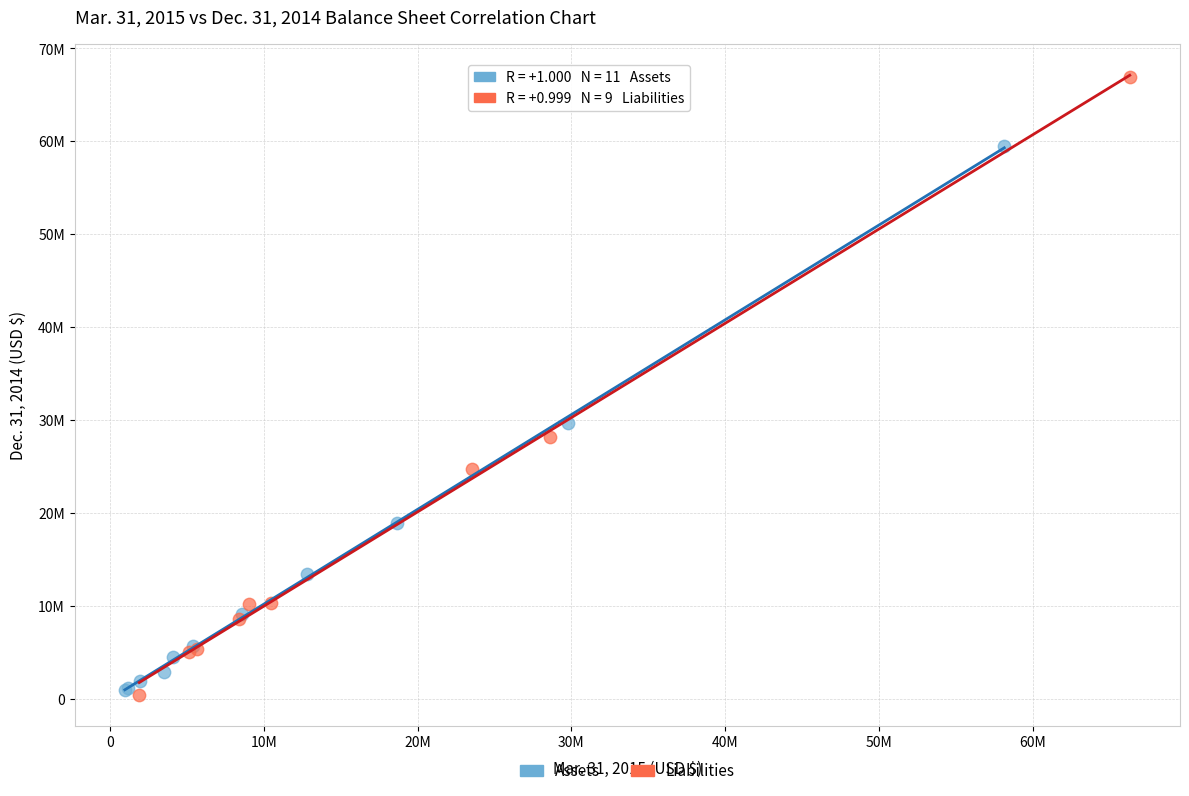

What are all the series names shown in the legend?

Assets, Liabilities